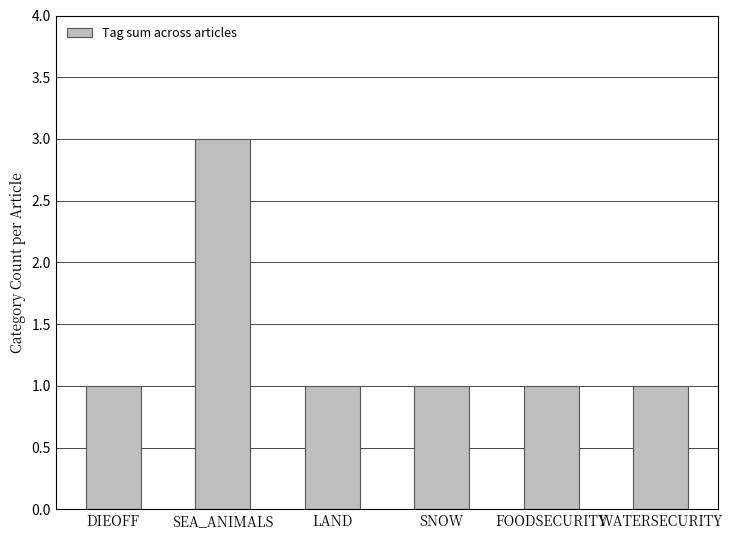

What is the greatest value displayed?

3